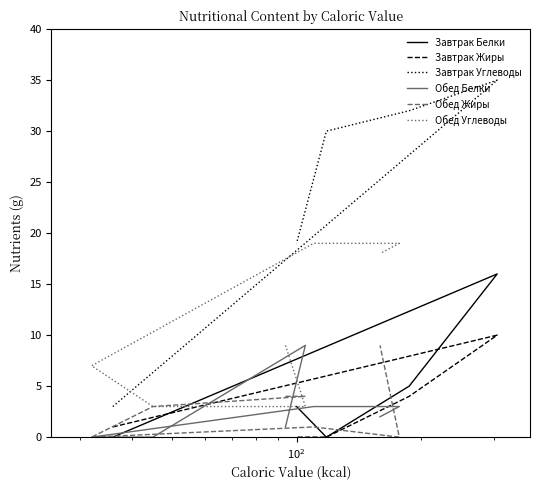

True or false: Углеводы_Завтрак and Белки_Завтрак intersect in this chart.

False